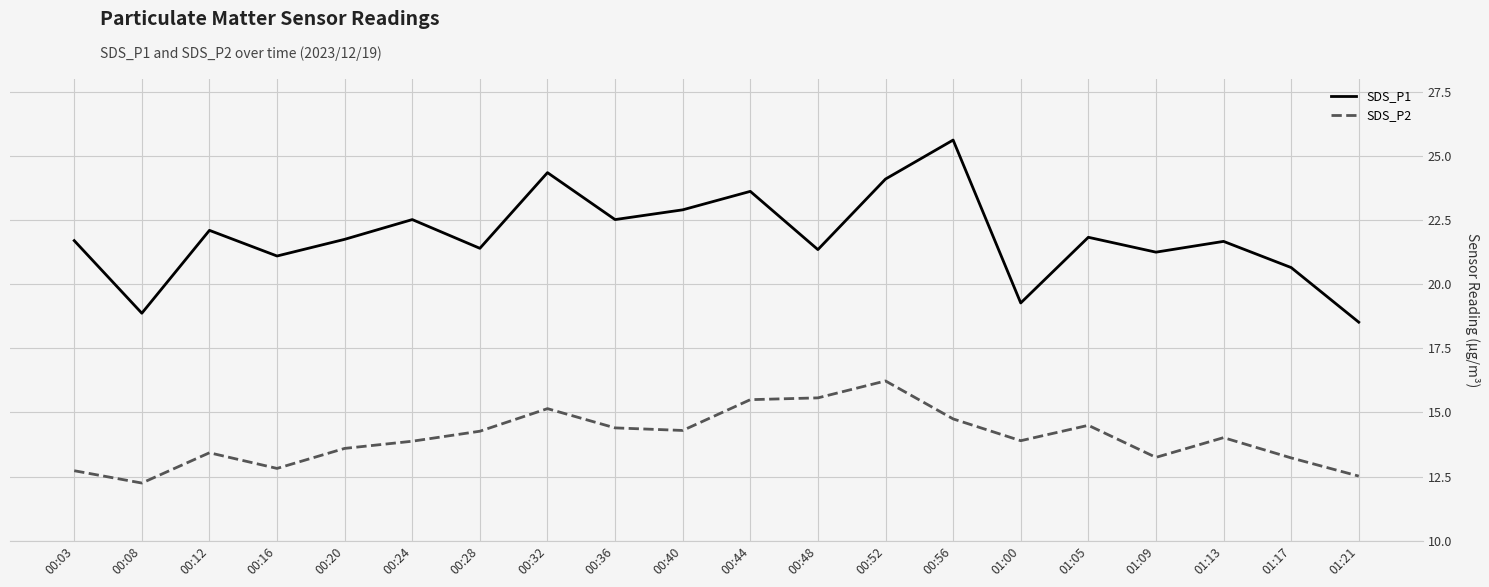

True or false: SDS_P1 and SDS_P2 cross at least once.

False